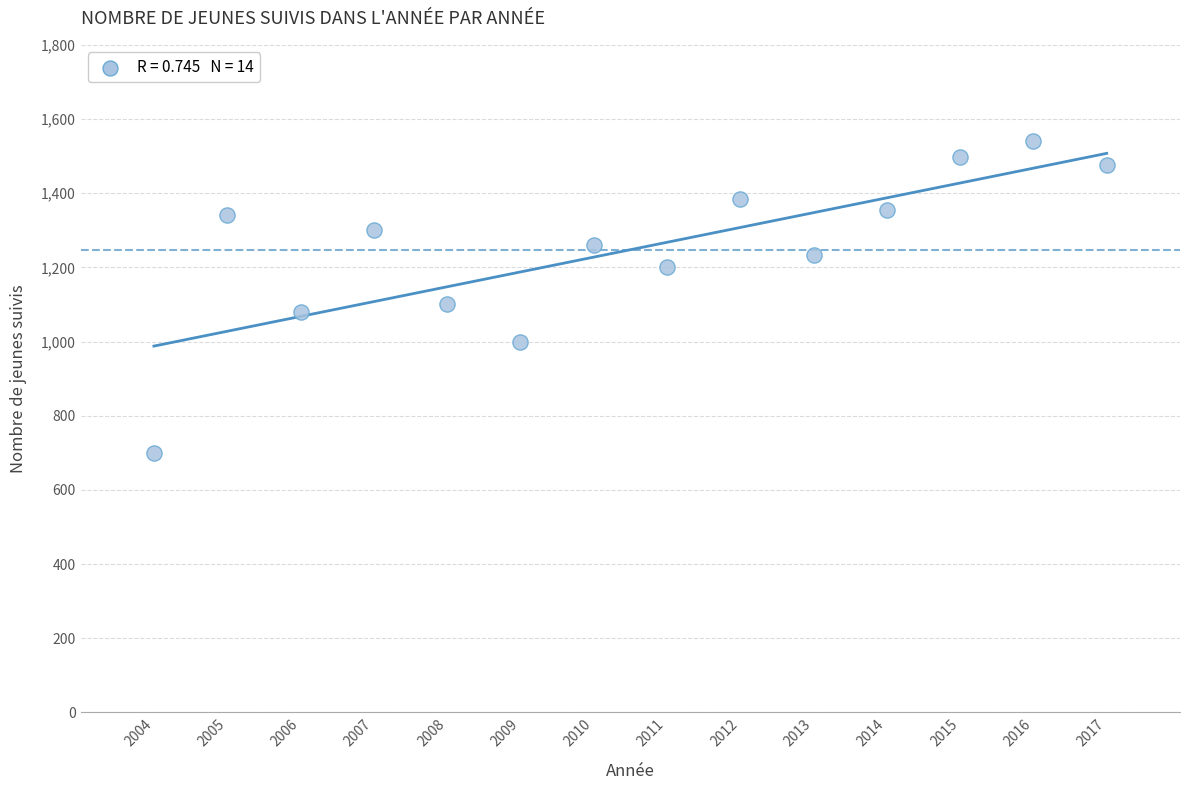

What is the range of Y values (max minus min)?

841